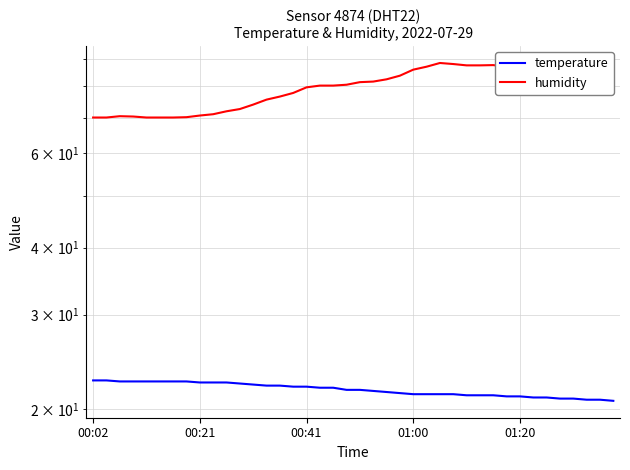

What are all the series names shown in the legend?

temperature, humidity